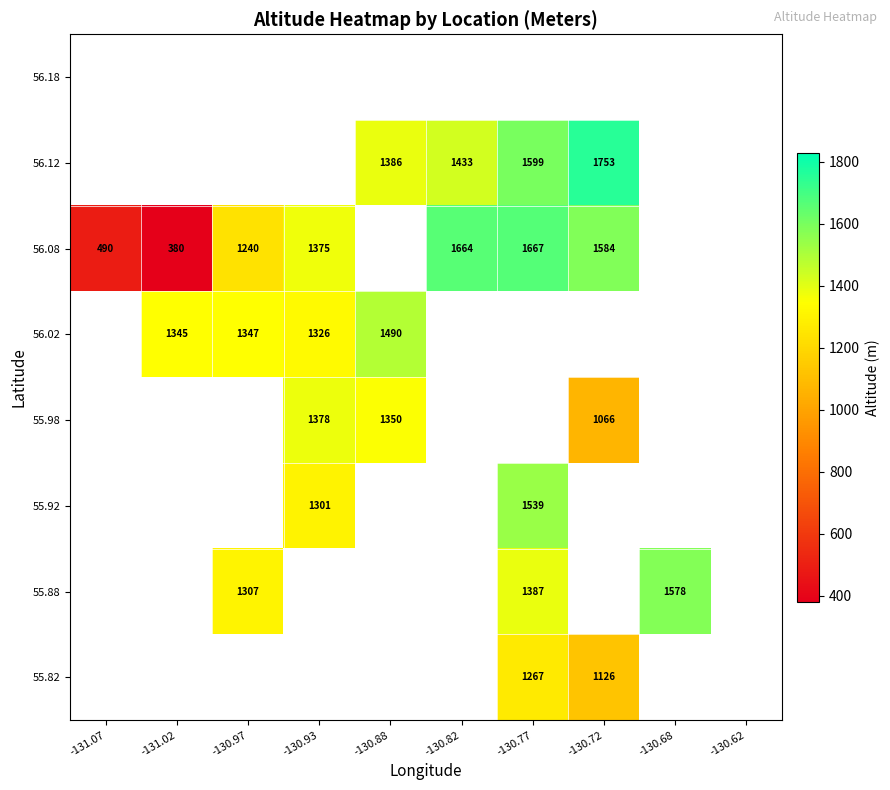

Is it true that 56.12 equals 1994.0 at -130.82?

False